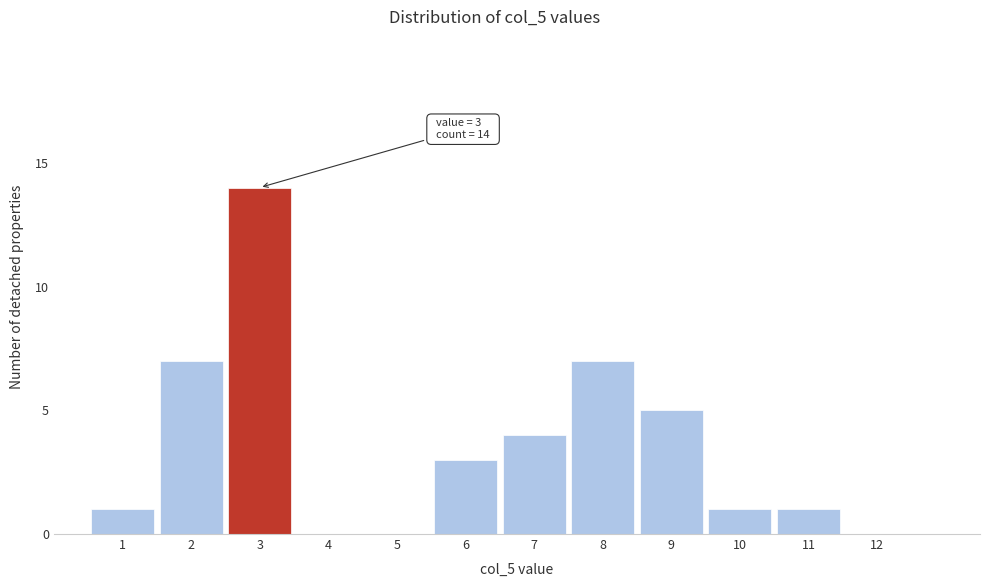

Over which range of the x-axis is the bar tallest?

2.5 to 3.5